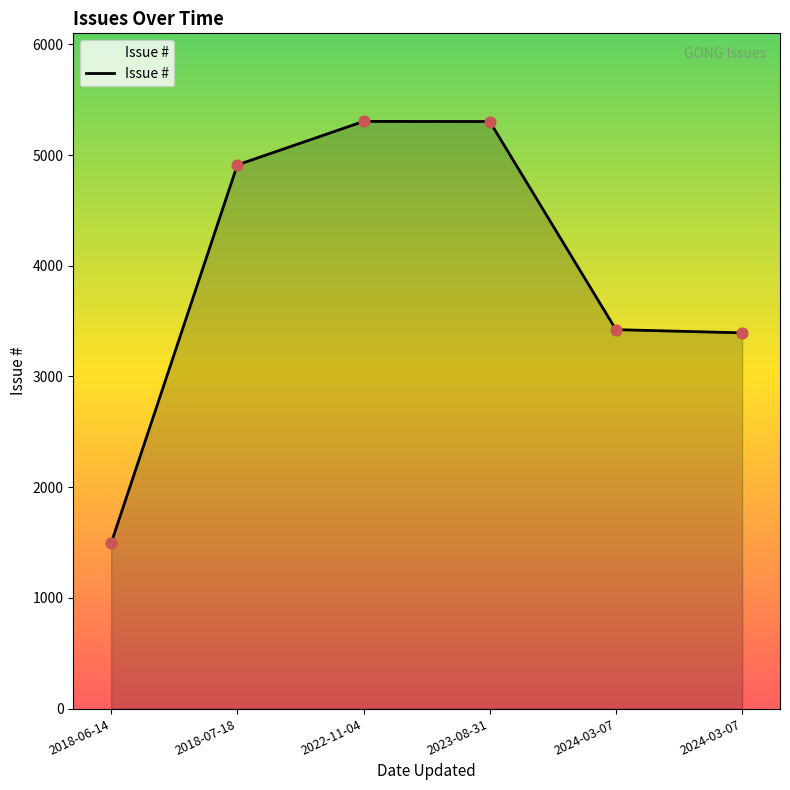

What is the ratio of the value at 2018-07-18 to the value at 2018-06-14?

3.3